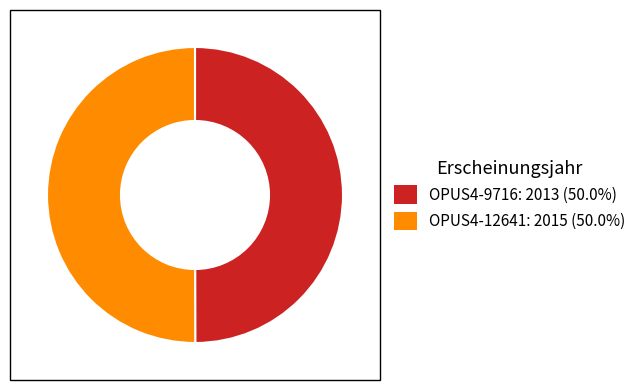

Do OPUS4-12641 and OPUS4-9716 together represent more than half of the pie?

Yes